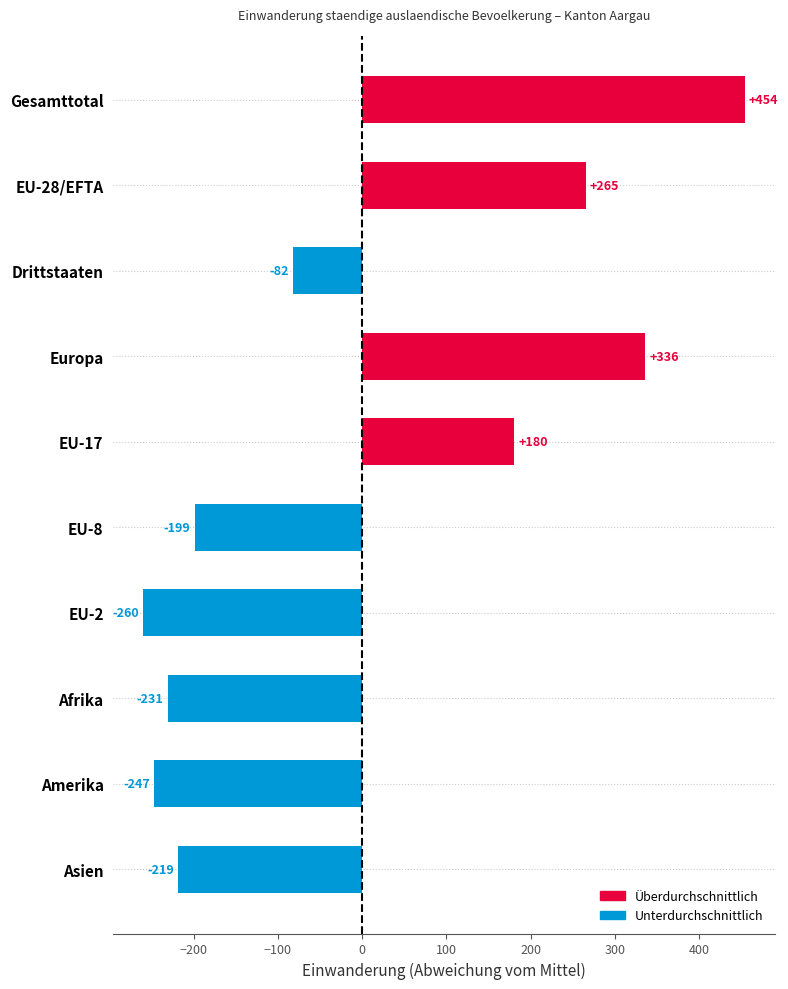

Read the value at Amerika.

-246.7